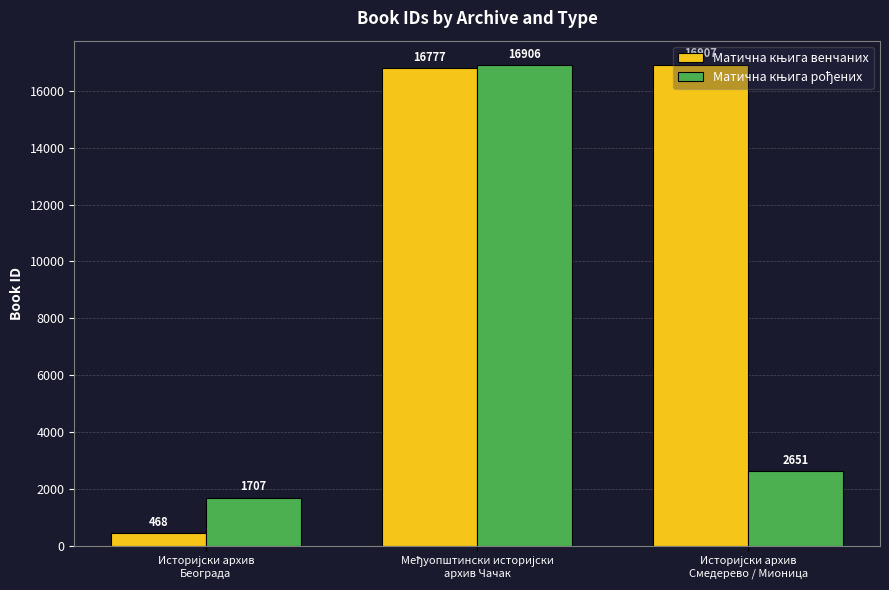

What is the maximum value shown in the chart?

16907